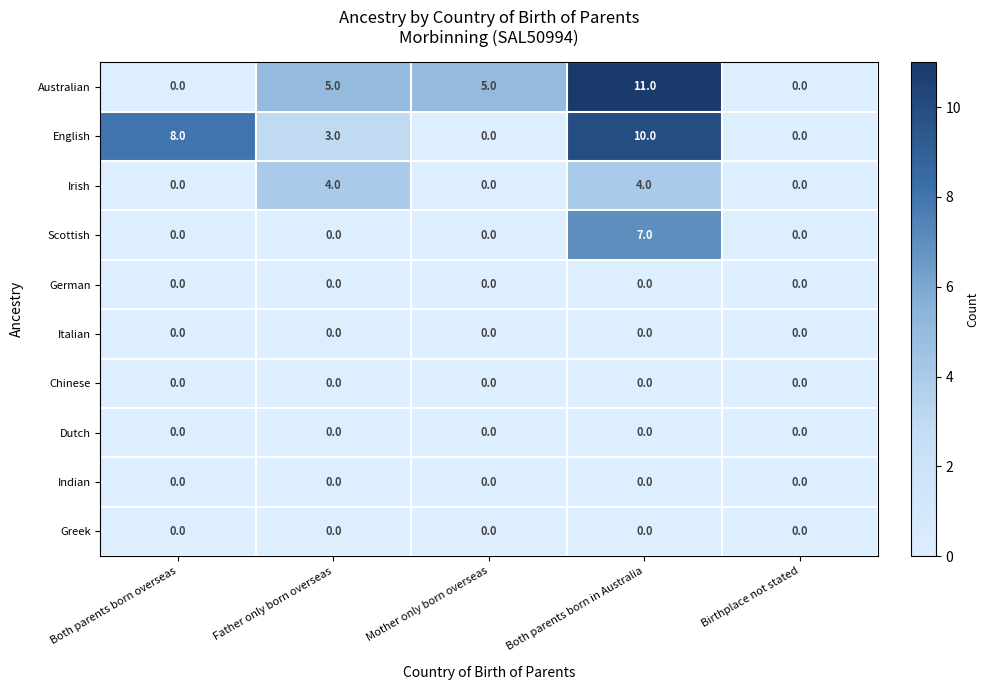

What is the maximum value shown in the chart?

11